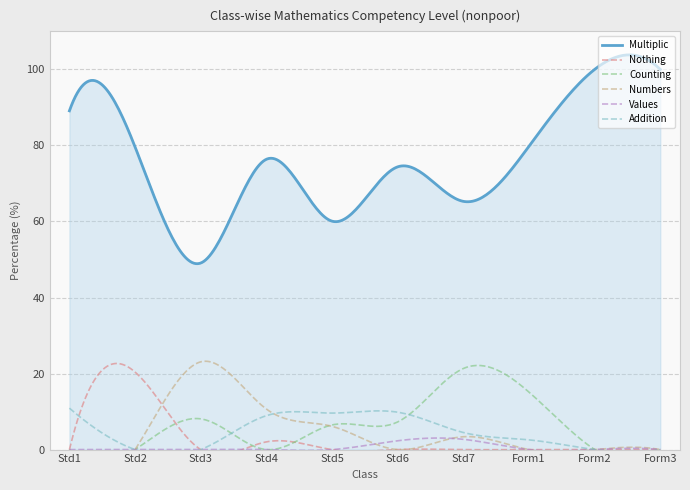

The Addition series shows 5.0 at Std1. True or false?

False